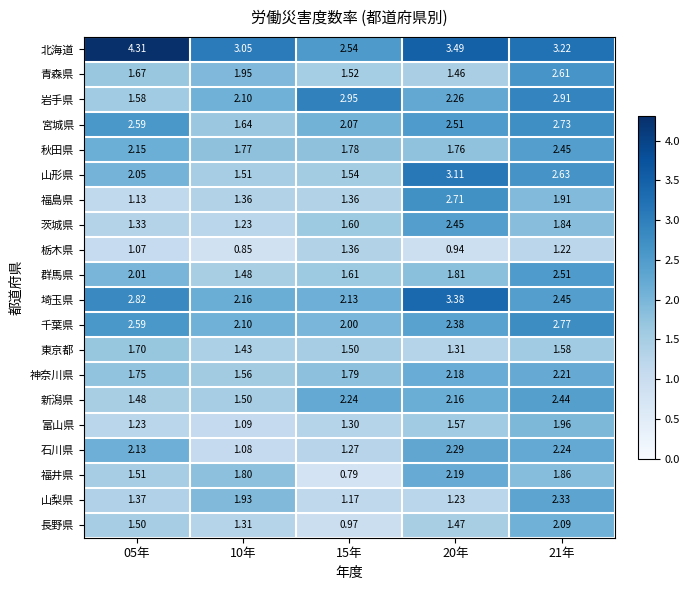

What is the total value across all series at 05年?

38.0